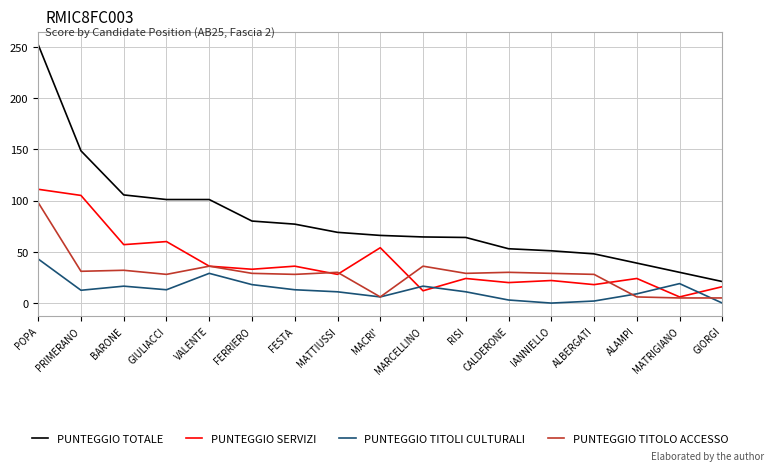

Which category has the highest value in the PUNTEGGIO TITOLI CULTURALI series?

POPA